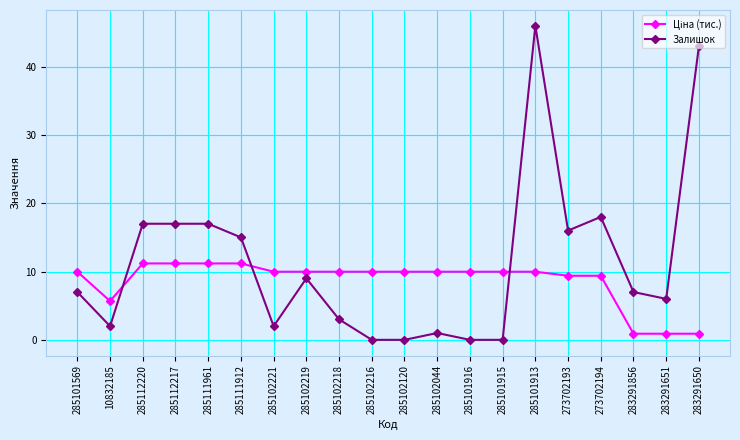

Count the number of categories in the chart.

20